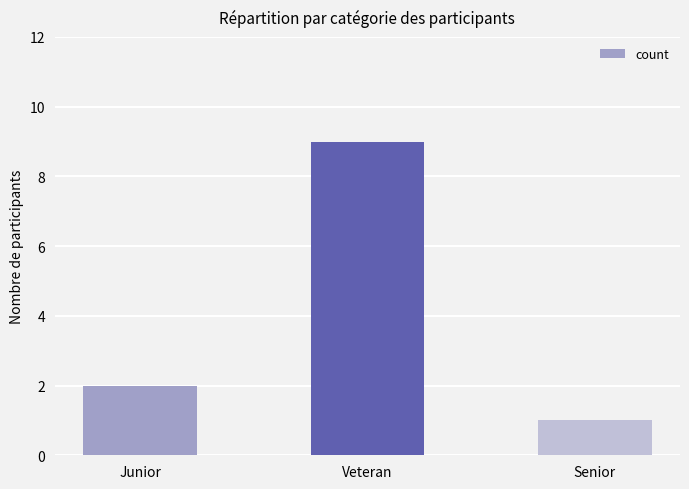

Reading left to right, transcribe all the data shown in this chart.

Junior=2	Veteran=9	Senior=1